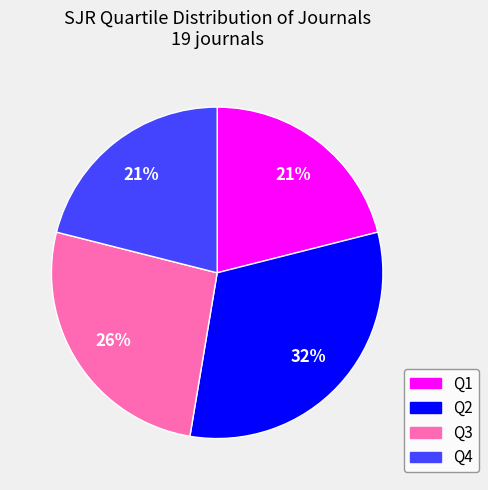

True or false: Q1 accounts for 10% of the total.

False